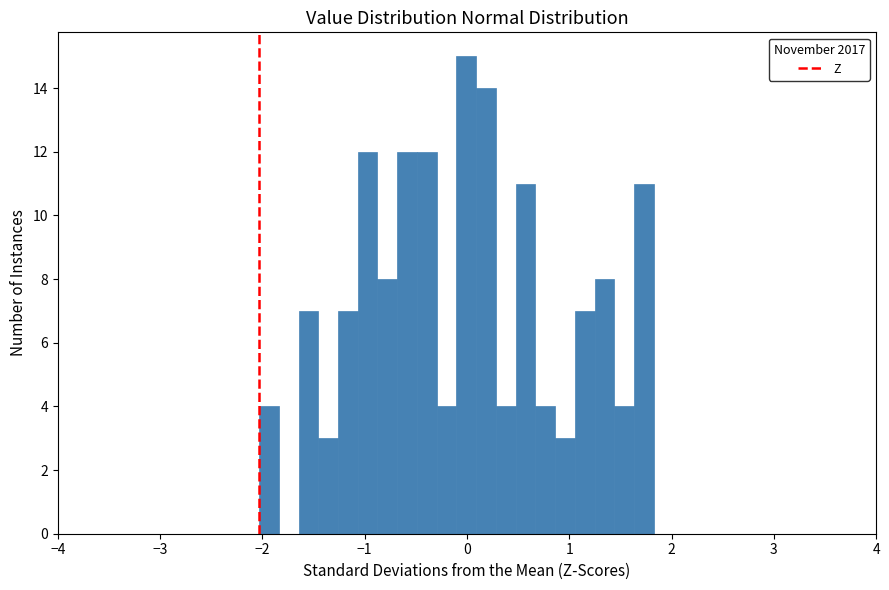

Read against the x-axis, roughly where is the centre of the tallest bar?

0.0